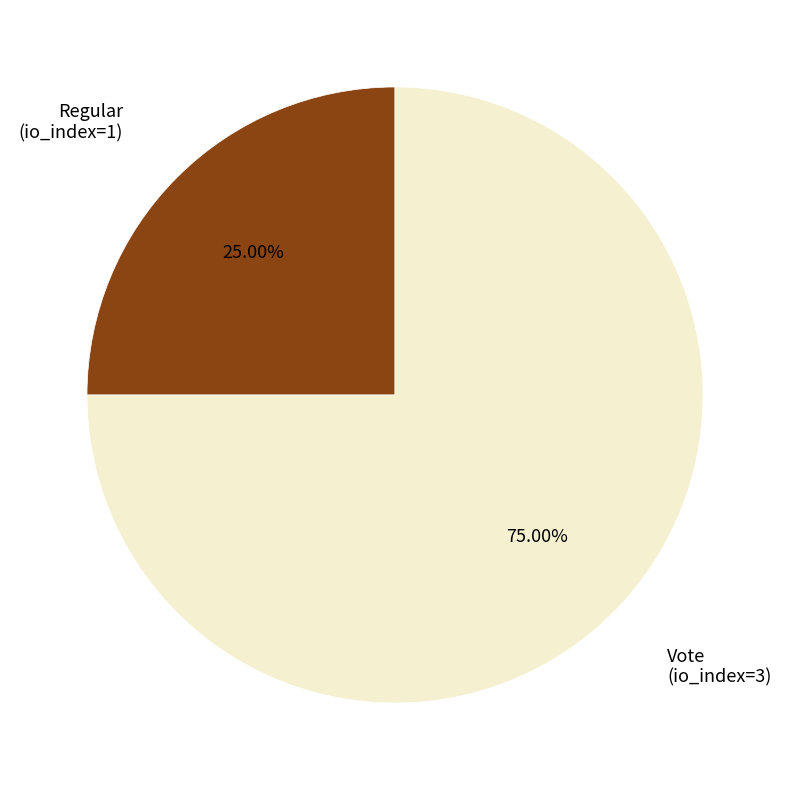

Is there a majority slice in this chart?

Yes